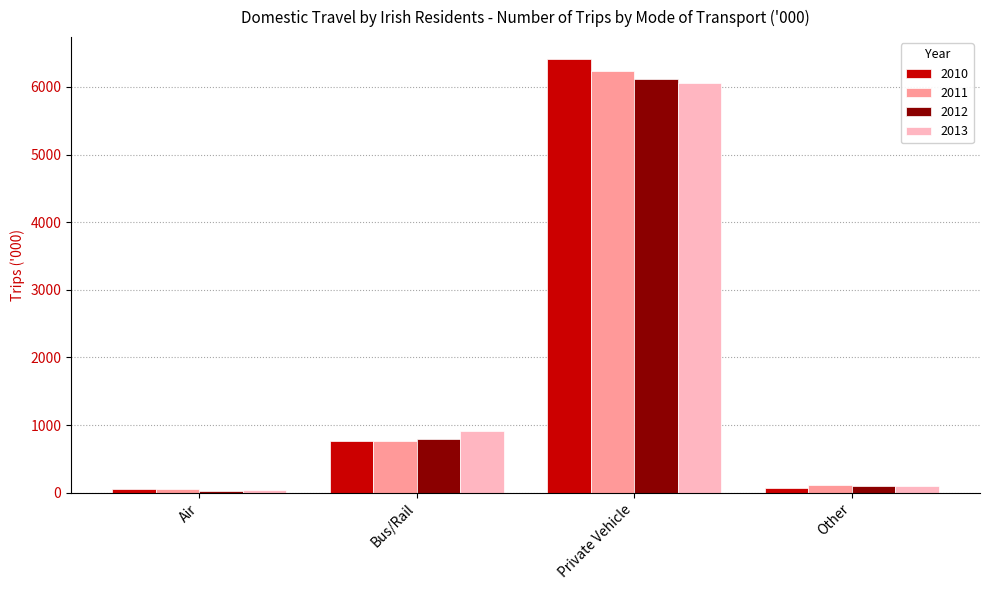

The 2013 series shows 103.3 at Other. True or false?

True